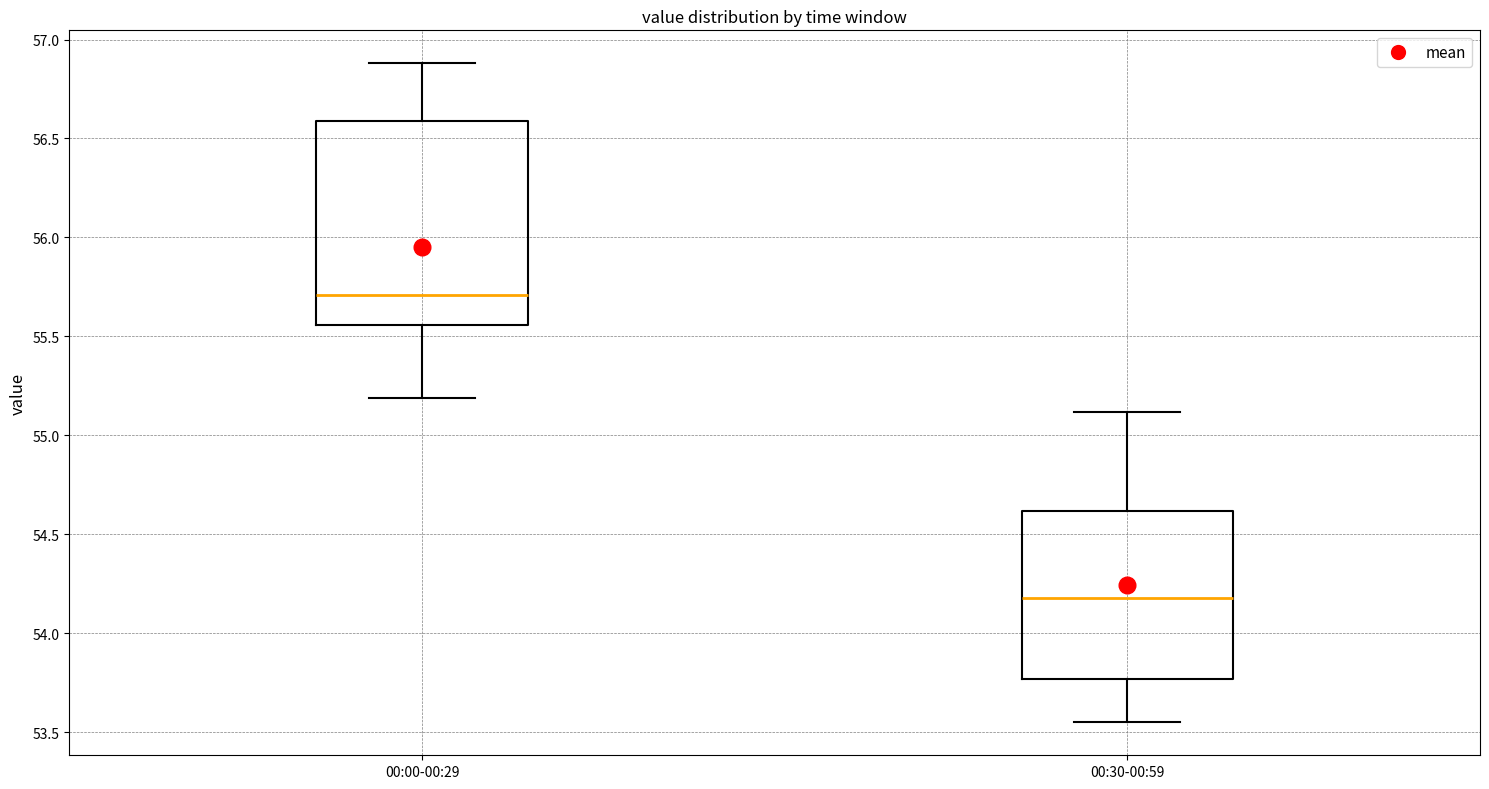

Reading left to right, transcribe this box plot: for each box, give where its median line is, the range the box spans, and where its two whiskers end, as read against the y-axis. The values are not printed on the chart, so give them approximately, as read against the axis.

00:00-00:29: median 55.70, box 55.55 to 56.60, whiskers 55.20 to 56.90
00:30-00:59: median 54.20, box 53.75 to 54.60, whiskers 53.55 to 55.10